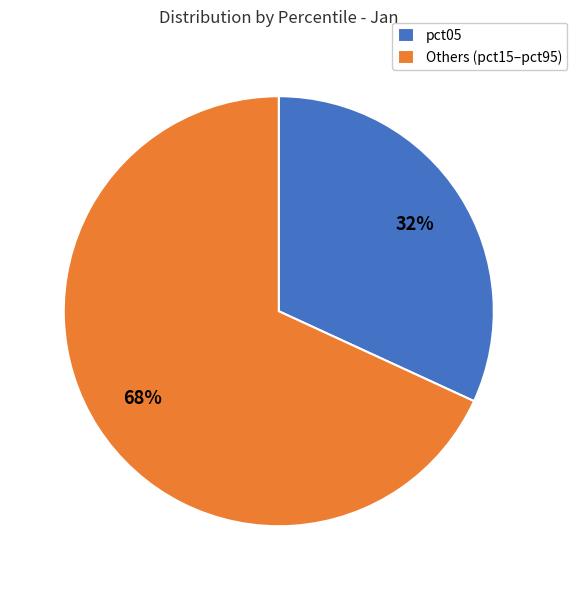

Which slice is the smallest?

pct05